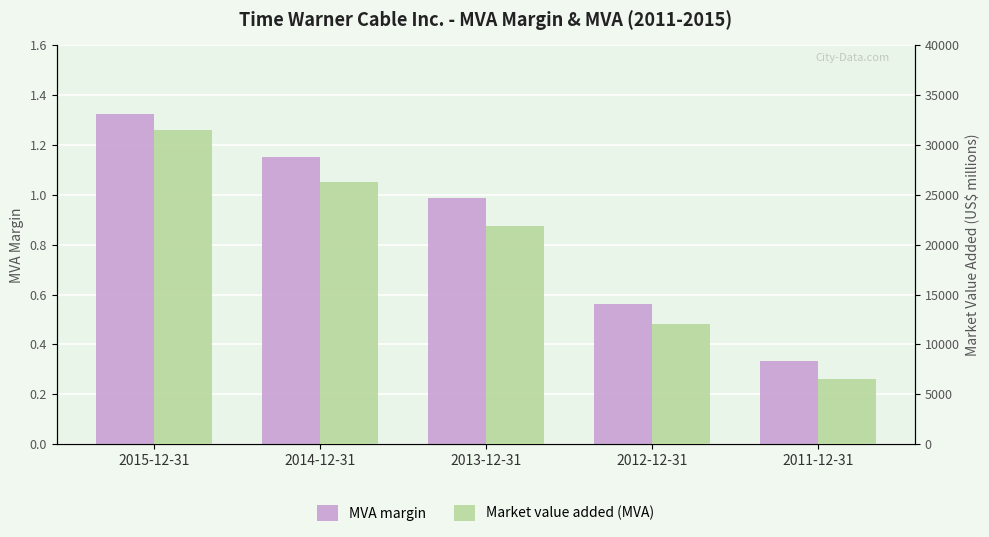

At which label is MVA margin closest to 0?

2011-12-31